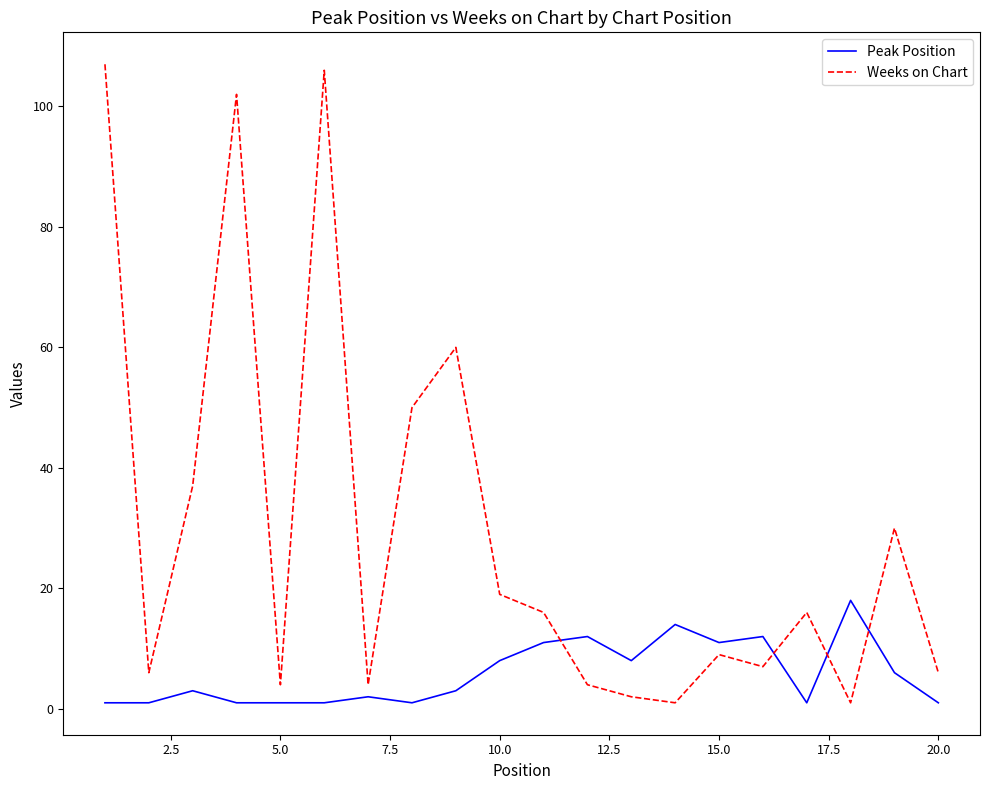

What is the maximum value for Weeks on Chart?

107